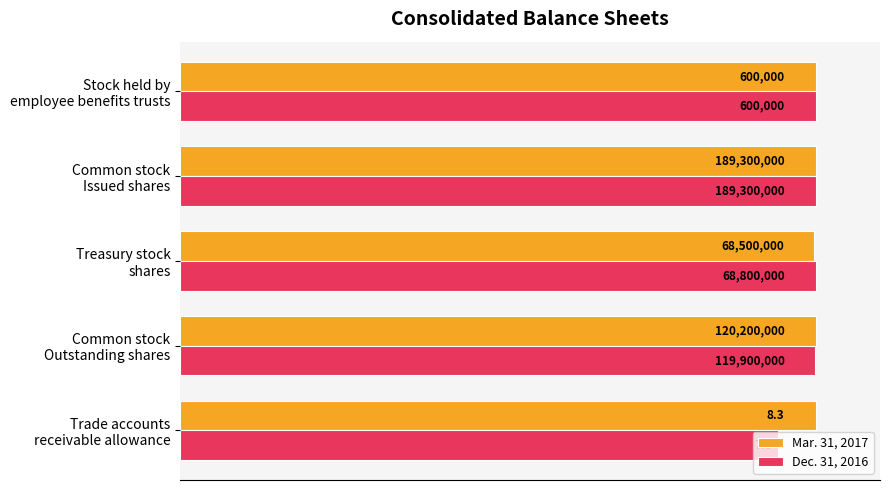

Which series has the largest total across all categories?

Mar. 31, 2017